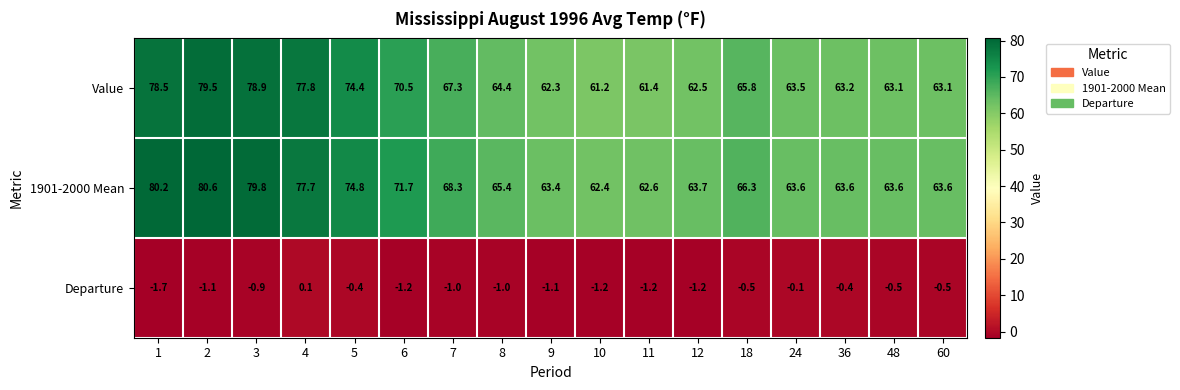

Is it true that Value equals 133.1 at 3?

False